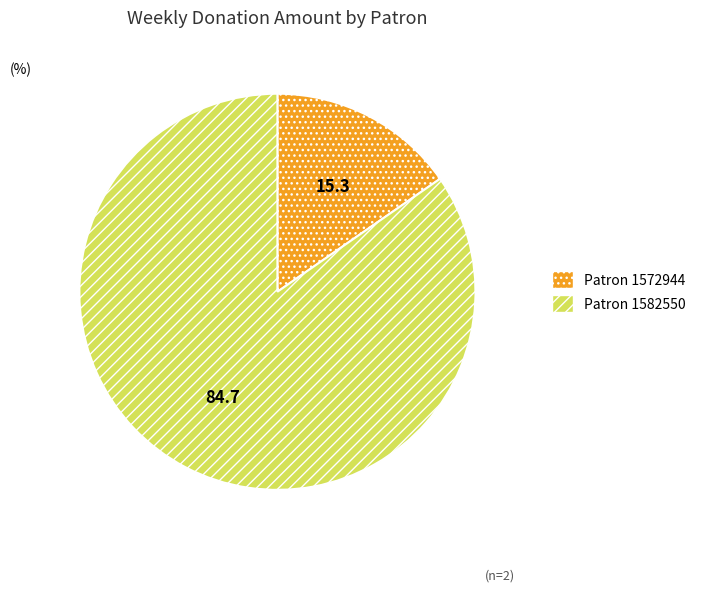

Is there a majority slice in this chart?

Yes